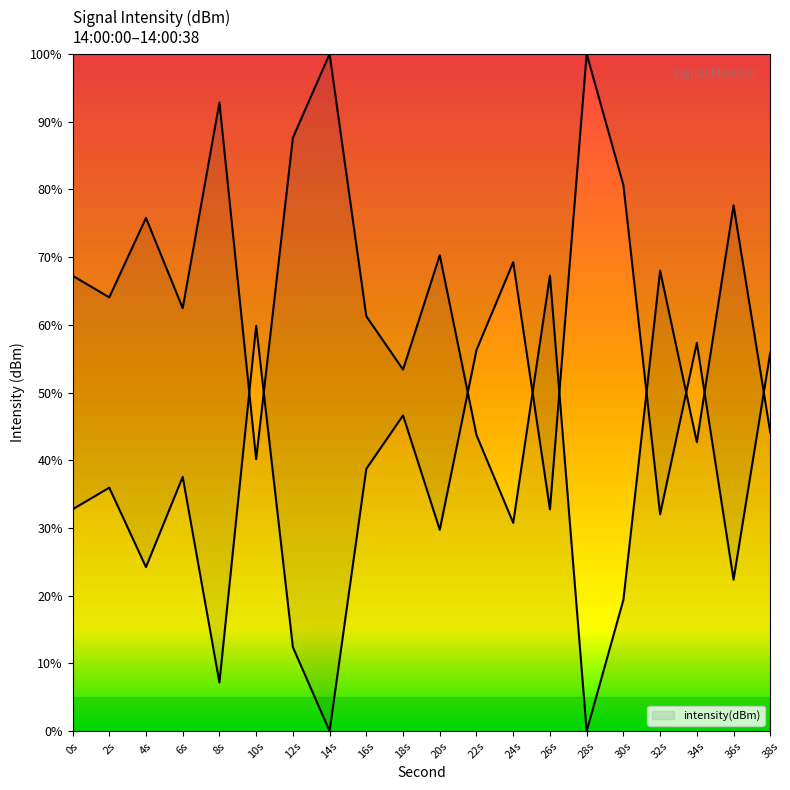

List the labels in order of value, smallest first.

28s, 30s, 24s, 10s, 34s, 22s, 38s, 18s, 16s, 6s, 2s, 0s, 26s, 32s, 20s, 4s, 36s, 12s, 8s, 14s